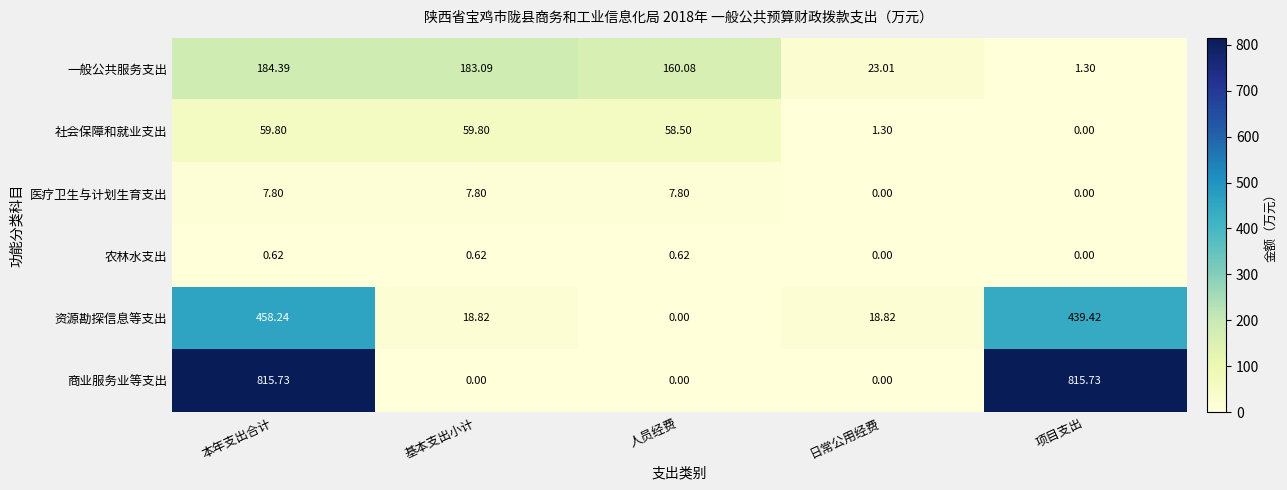

Which series has the largest total across all categories?

商业服务业等支出